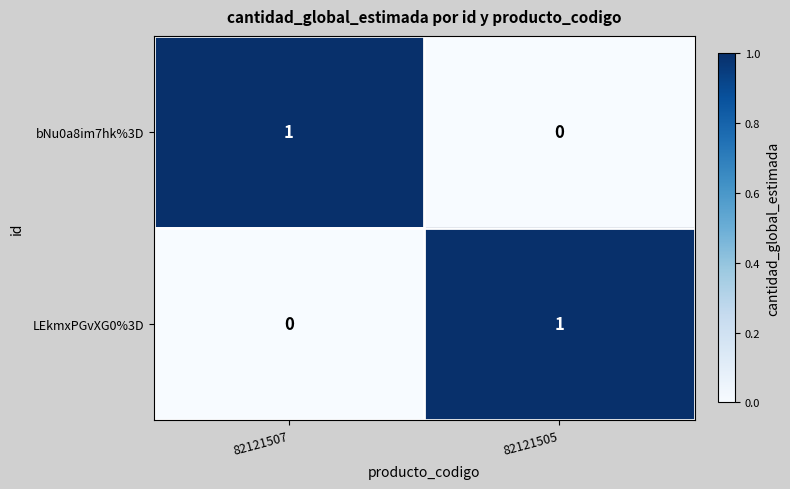

List the labels in order of bNu0a8im7hk%3D value, smallest first.

82121505, 82121507